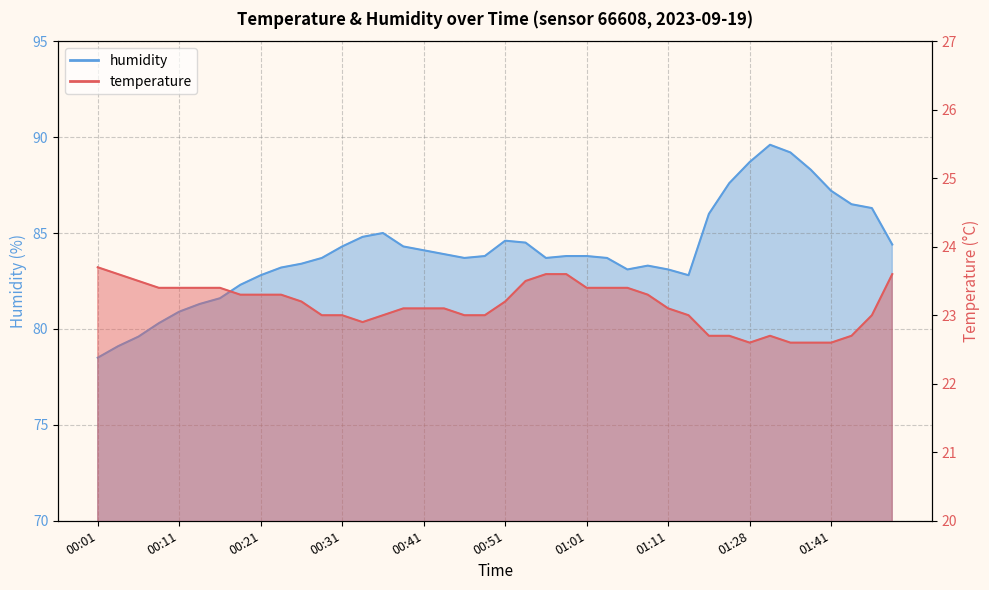

Does the chart have visible grid lines?

Yes